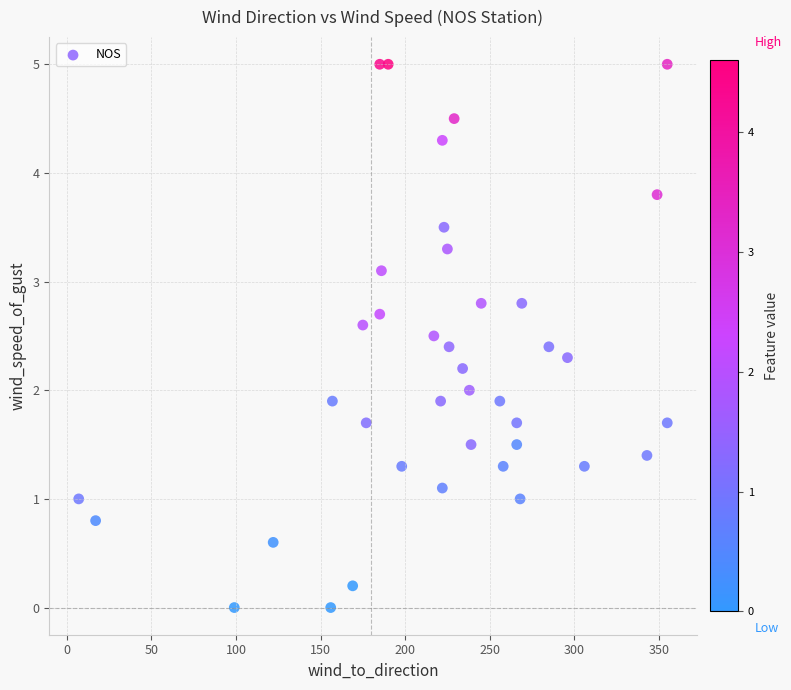

What is the range of X values (max minus min)?

348.0